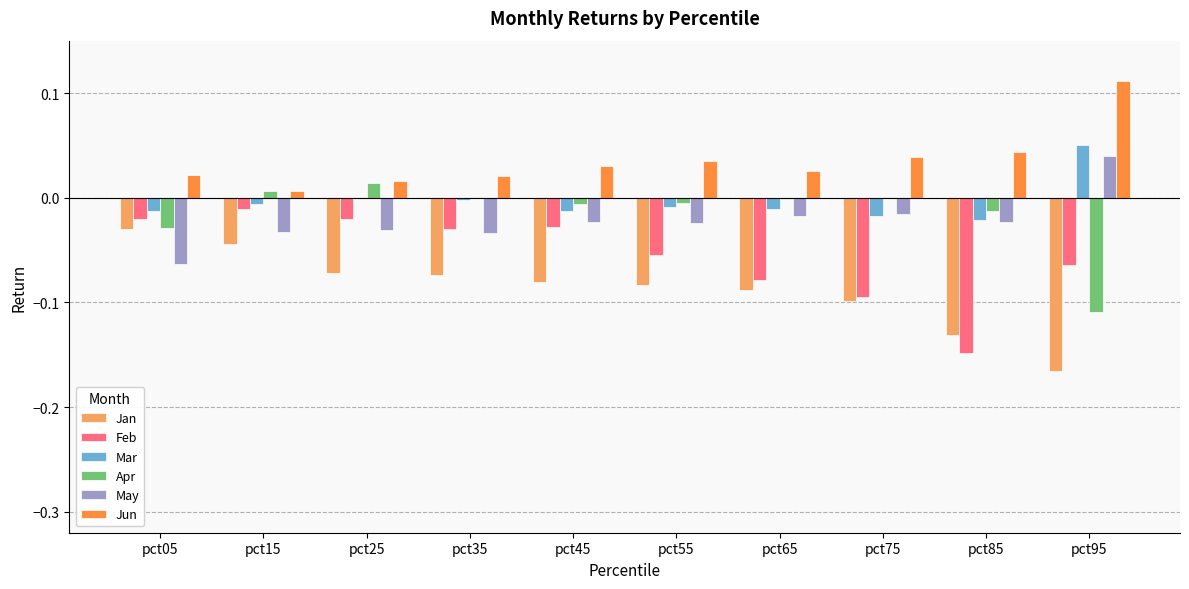

Which label corresponds to the largest value in the chart?

pct95